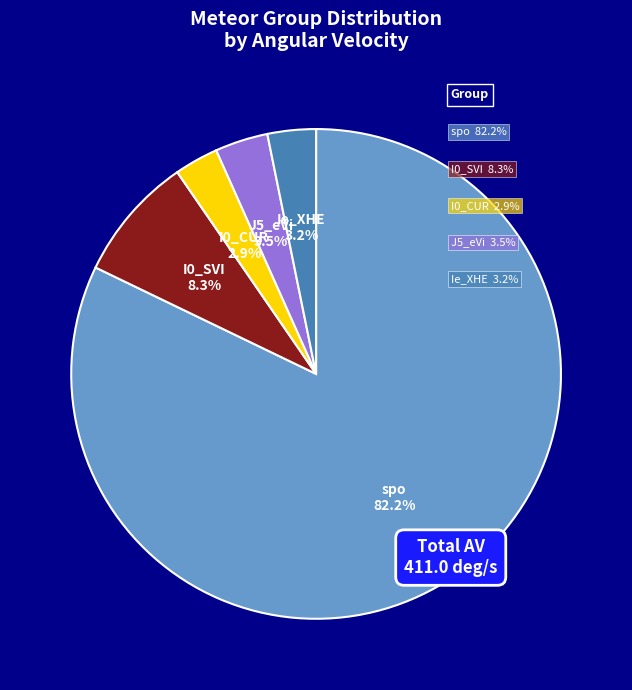

Which category accounts for the majority?

spo